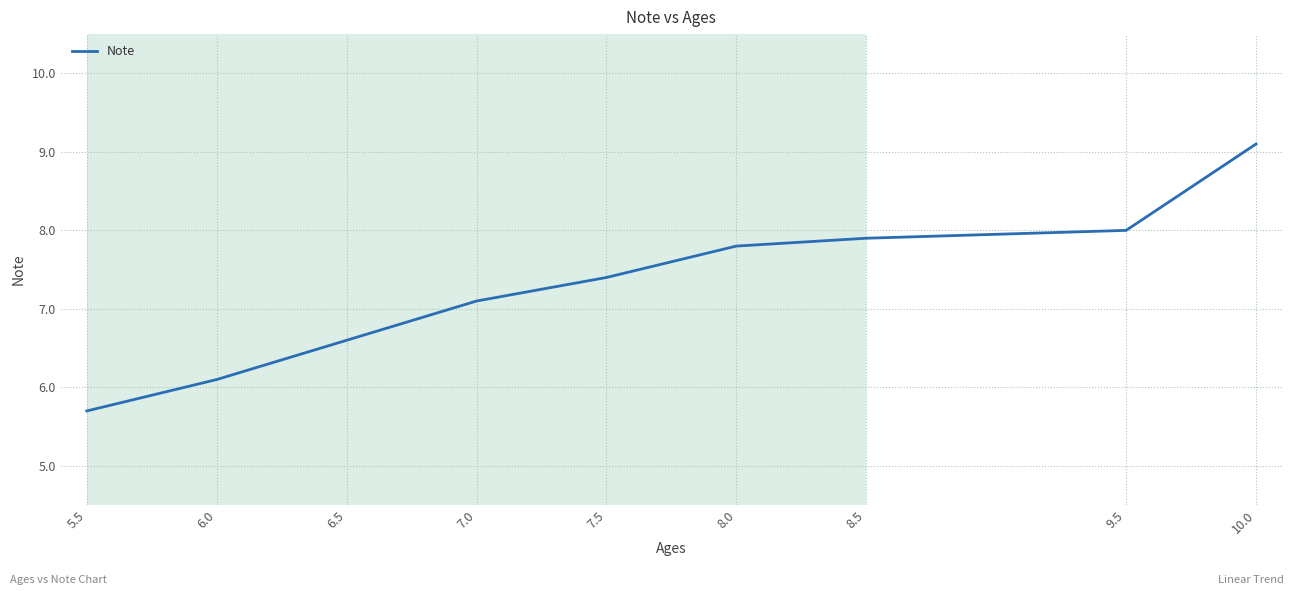

What is the approximate value at 6.5?

6.6